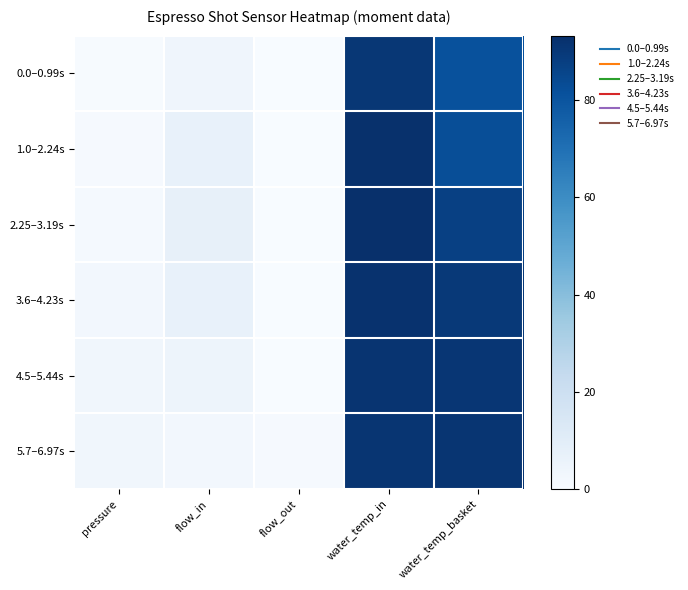

At how many categories does at least one series exceed 78?

2